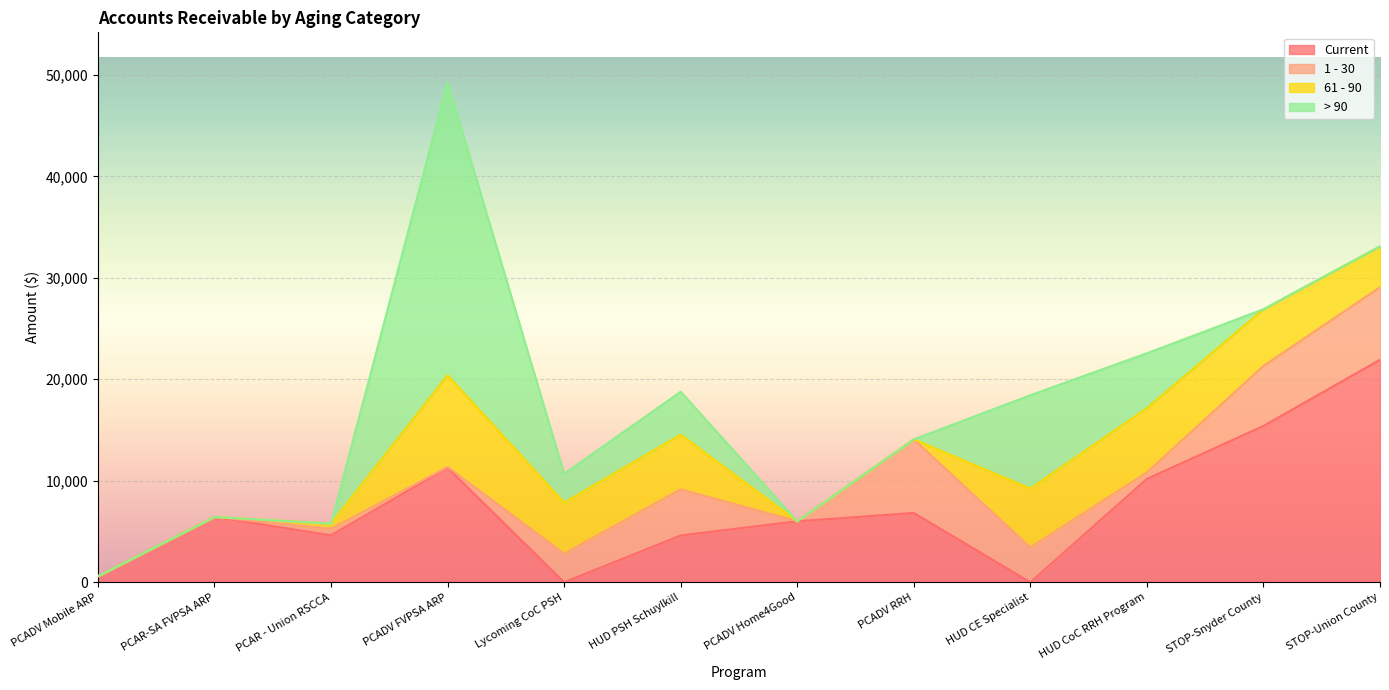

What is the sum of the 1 - 30 values at PCADV RRH and HUD CE Specialist?

10680.5